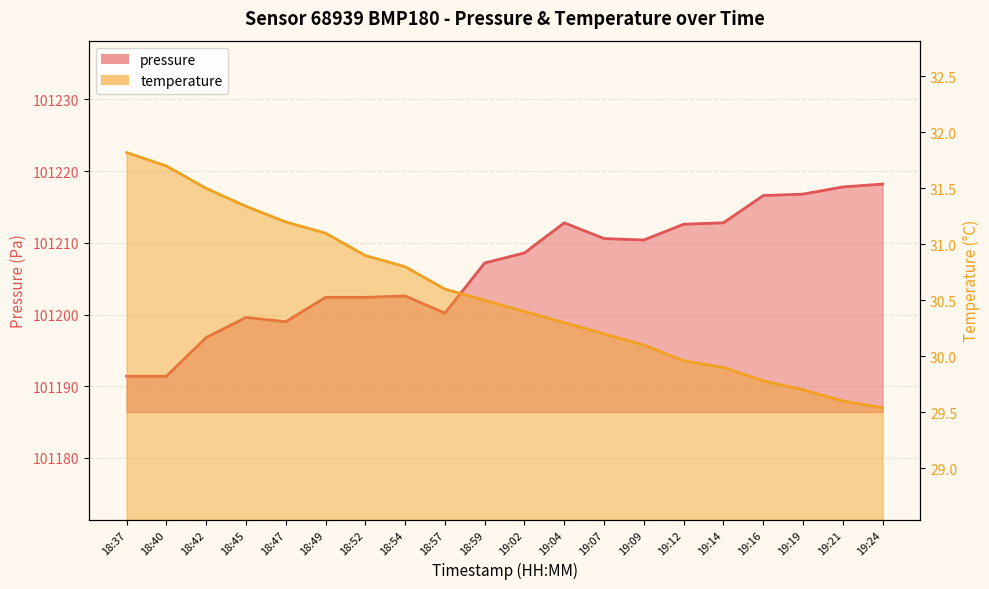

List the series in order of their peak value, highest first.

pressure, temperature